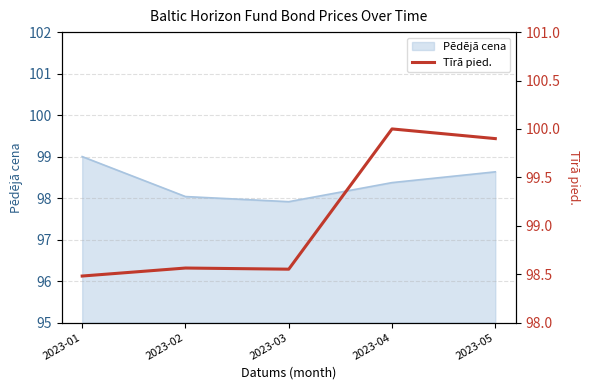

Approximately how many times larger is the value at 2023-03 compared to 2023-05?

1.0